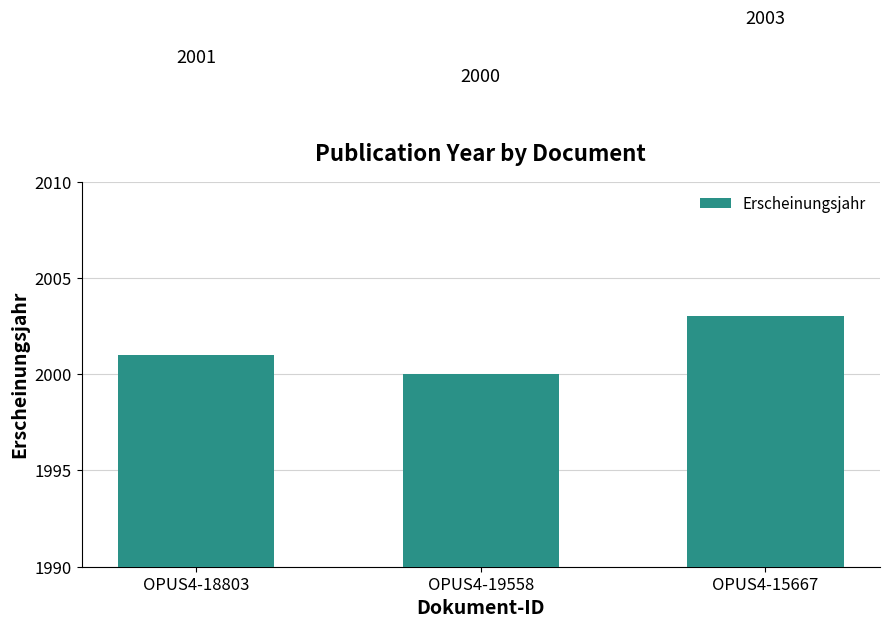

Does the chart contain any negative values?

No